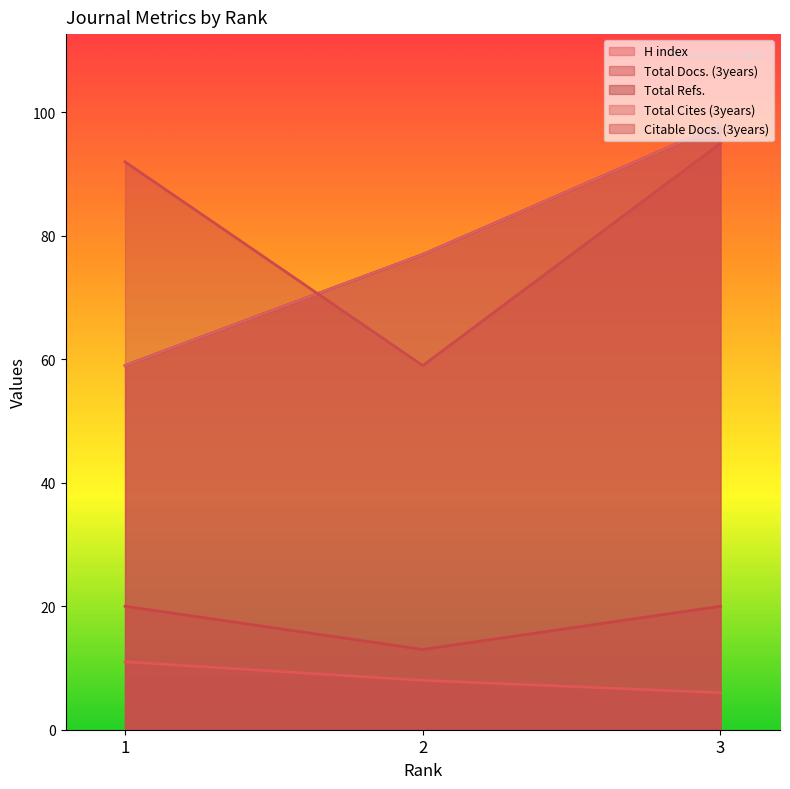

Does the chart display data point markers on the line(s)?

No